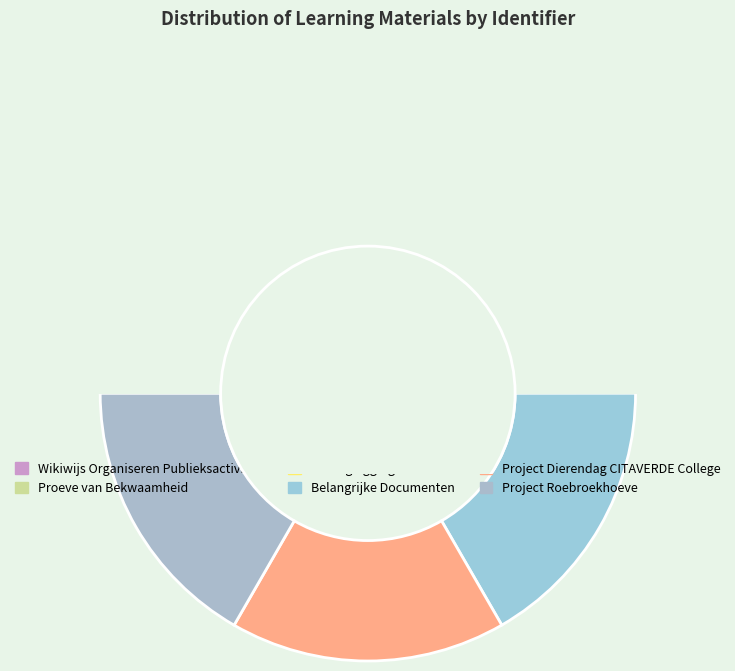

Which slice is the smallest?

Wikiwijs Organiseren Publieksactiviteit